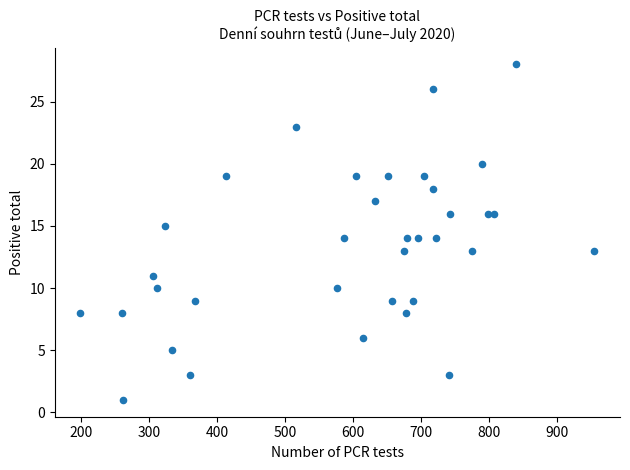

What is the range of X values (max minus min)?

756